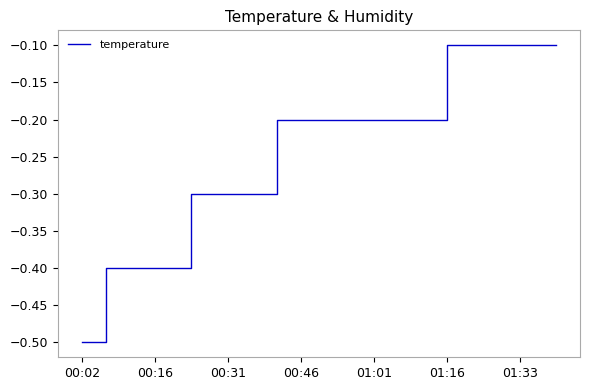

What is the difference between the maximum and minimum values?

0.4